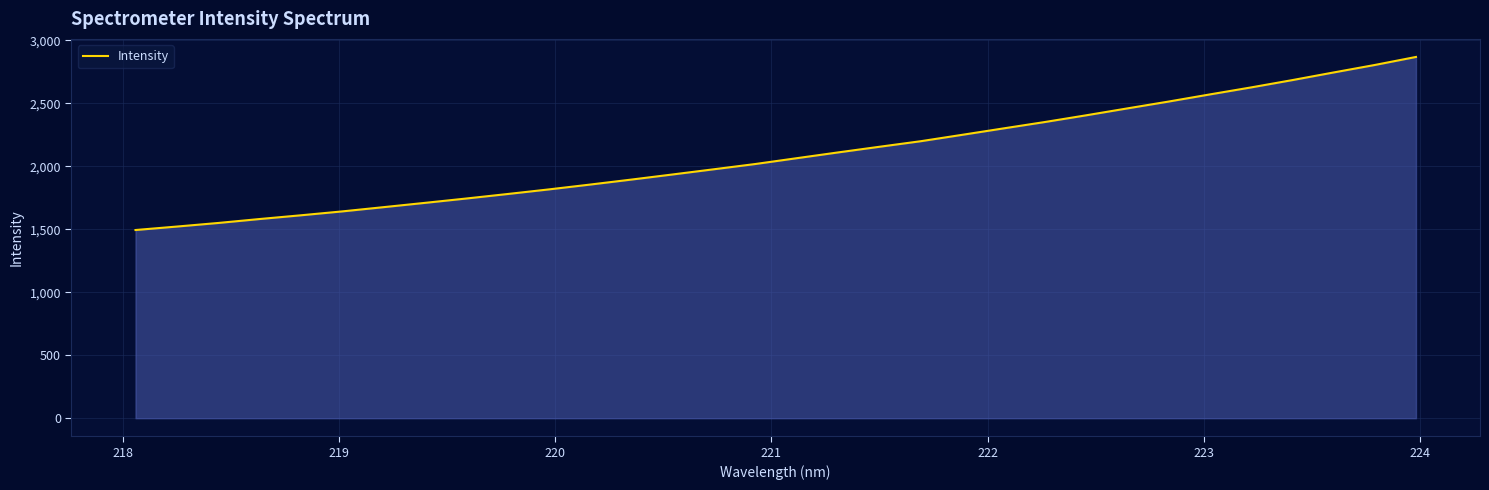

What is the minimum value shown in the chart?

1494.6